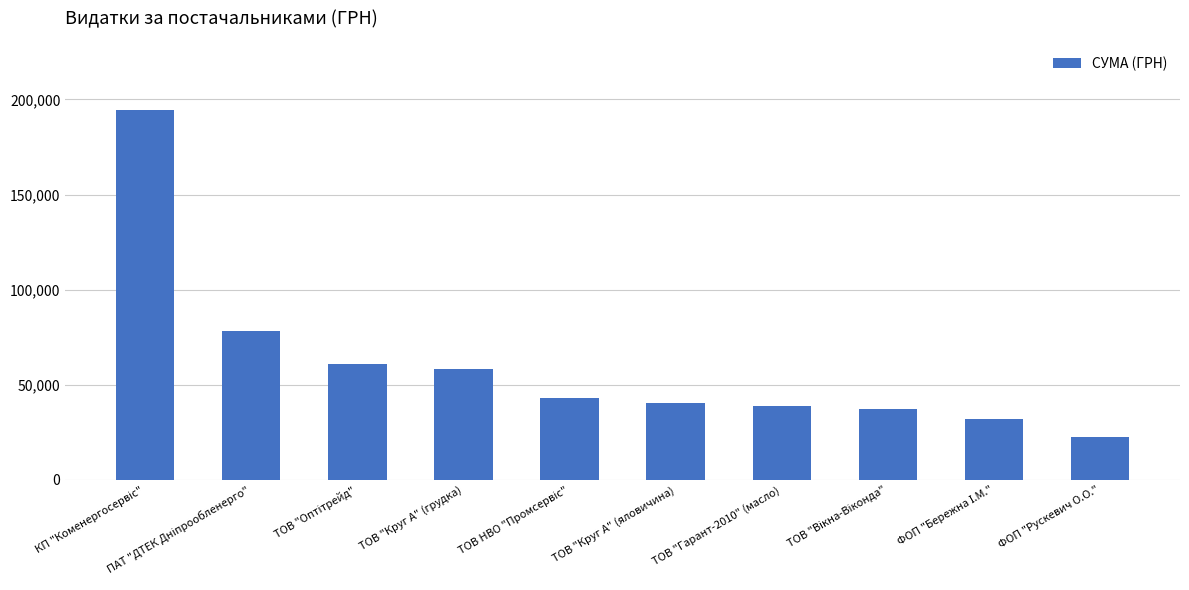

What position from the right is ТОВ "Гарант-2010" (масло)?

4